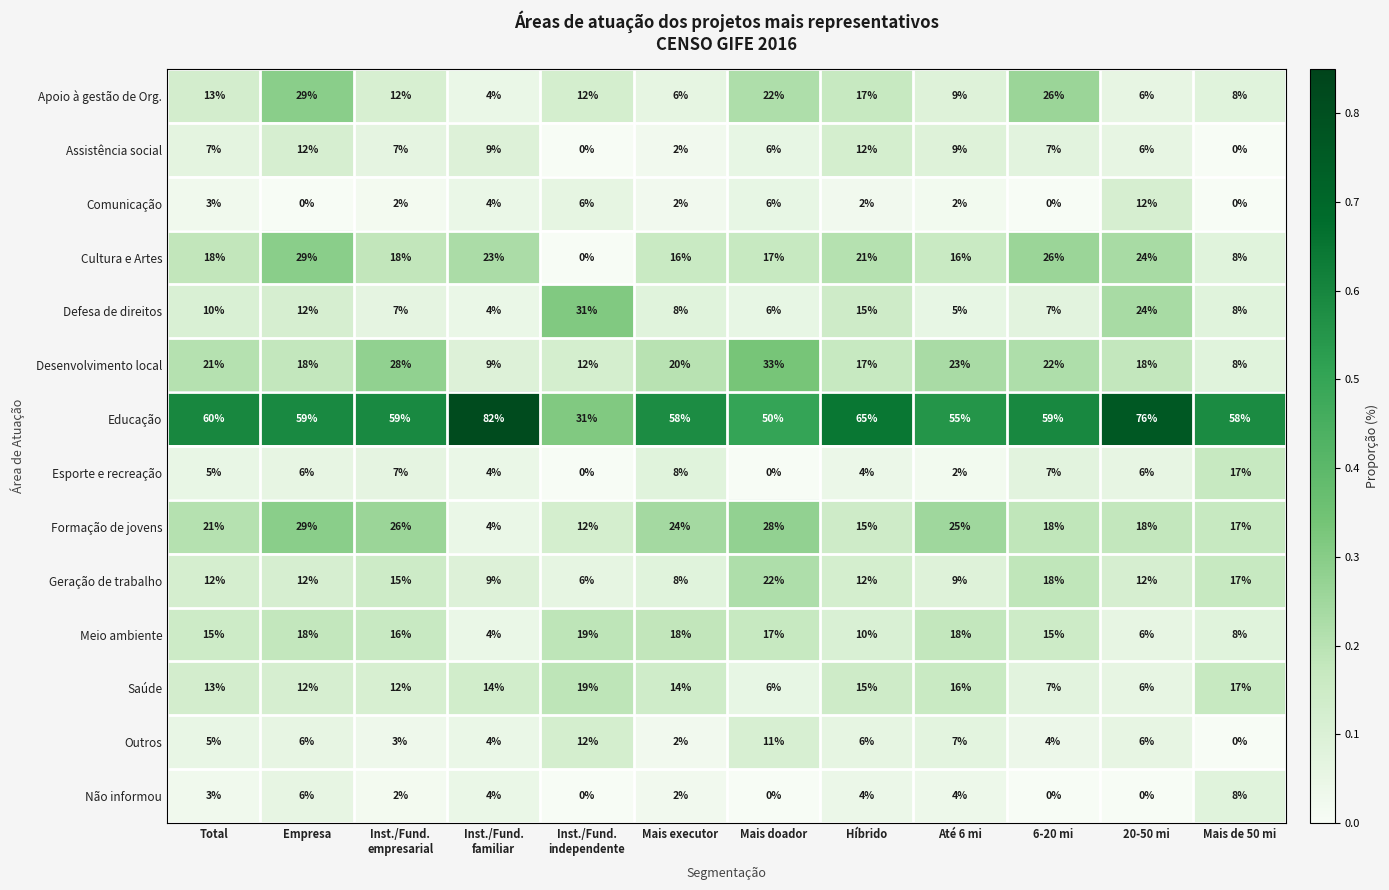

Which series has the widest spread of values?

Educação